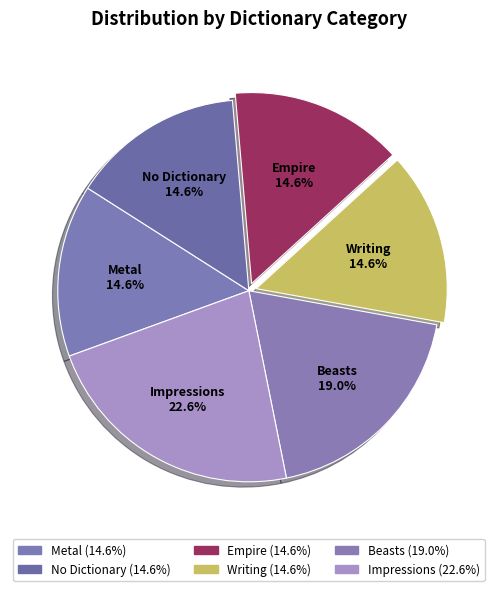

Count the number of slices in the pie.

6